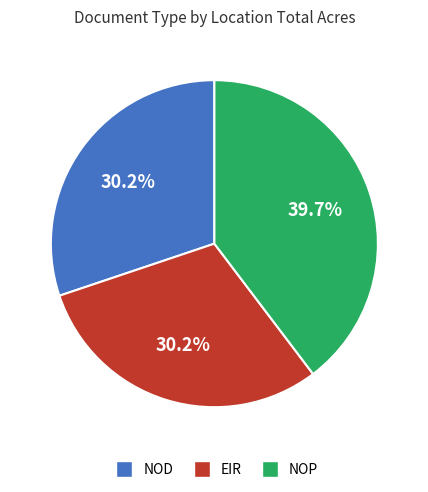

Which slice is the largest?

NOP